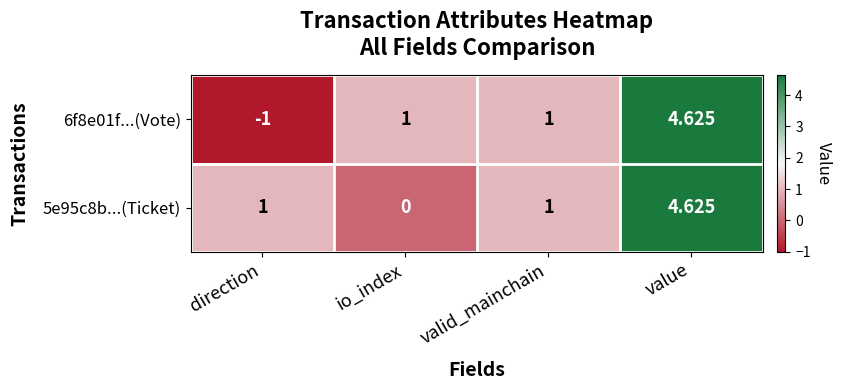

At which label does 6f8e01f...(Vote) reach its minimum?

direction